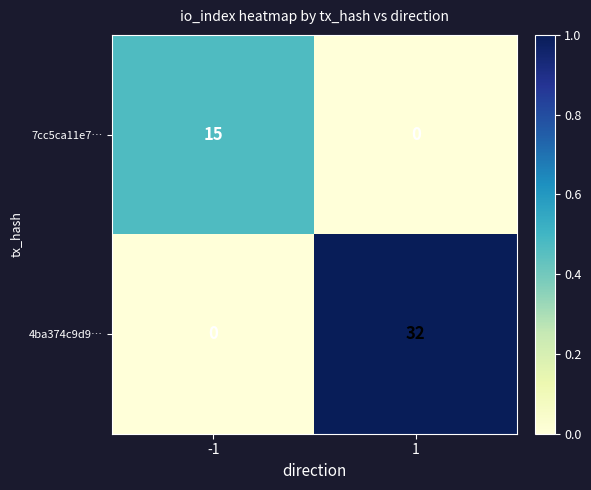

How many values in 7cc5ca11e7… are above zero?

1